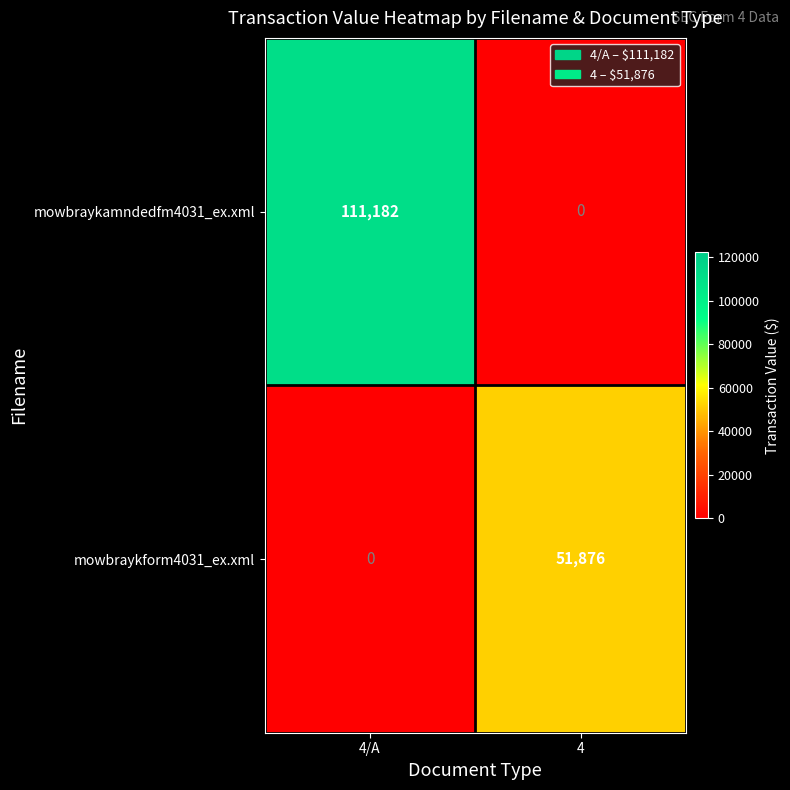

What is the total value across all series at 4?

51876